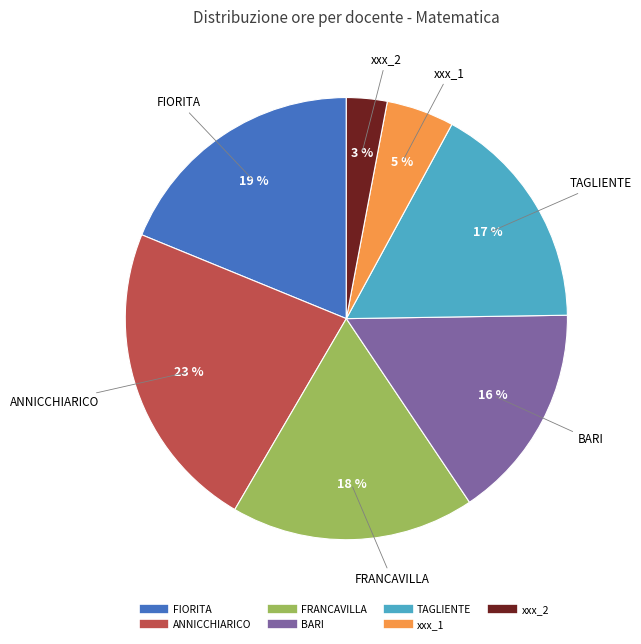

Which slice is the largest?

ANNICCHIARICO